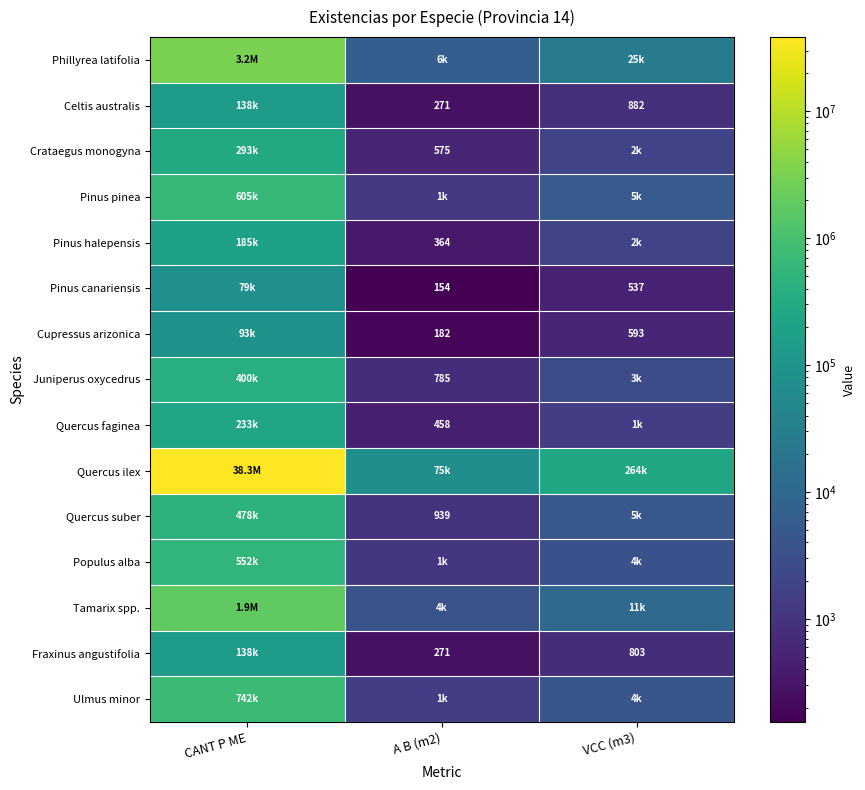

At which label does Ulmus minor first exceed 4329?

CANT P ME